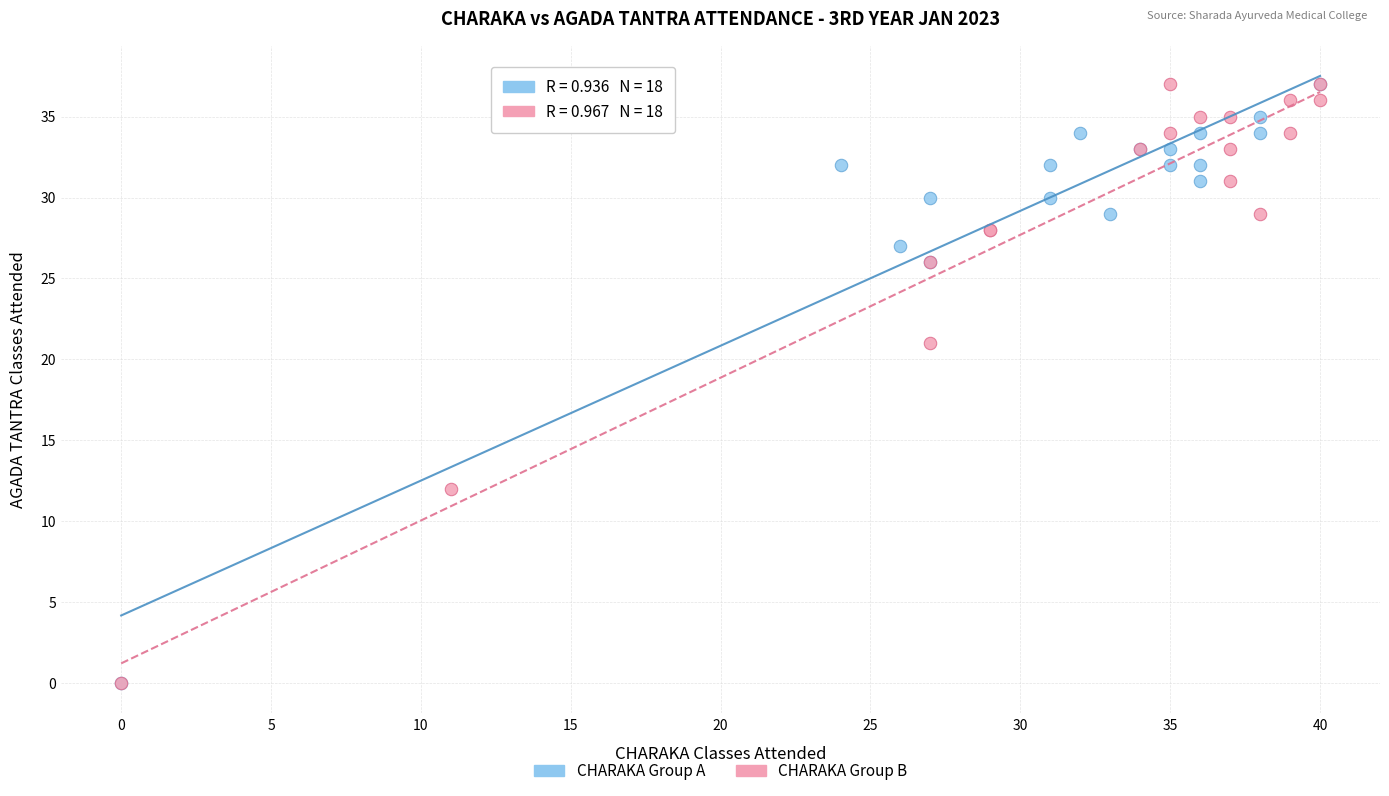

What are all the series names shown in the legend?

CHARAKA Group A, CHARAKA Group B